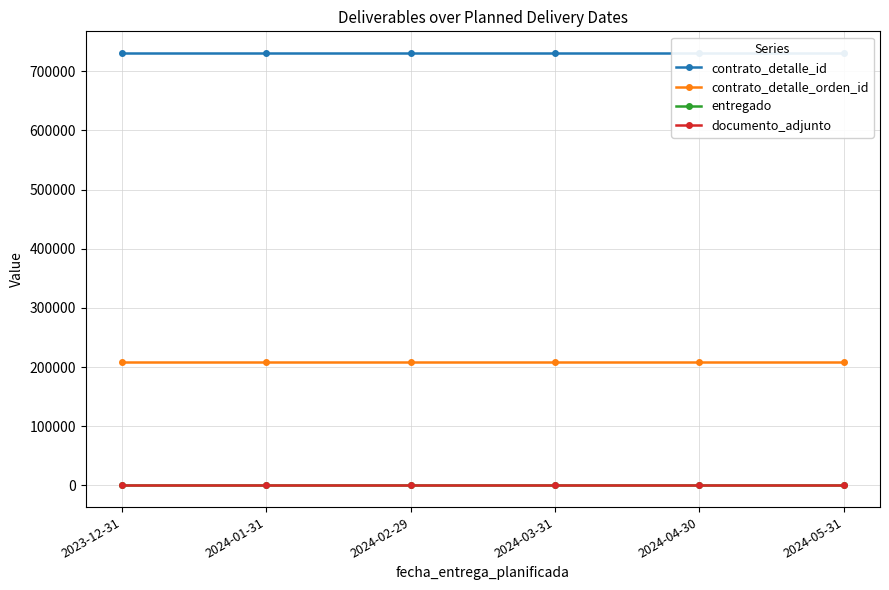

Between 2023-12-31 and 2024-01-31, which series saw the biggest shift?

contrato_detalle_id